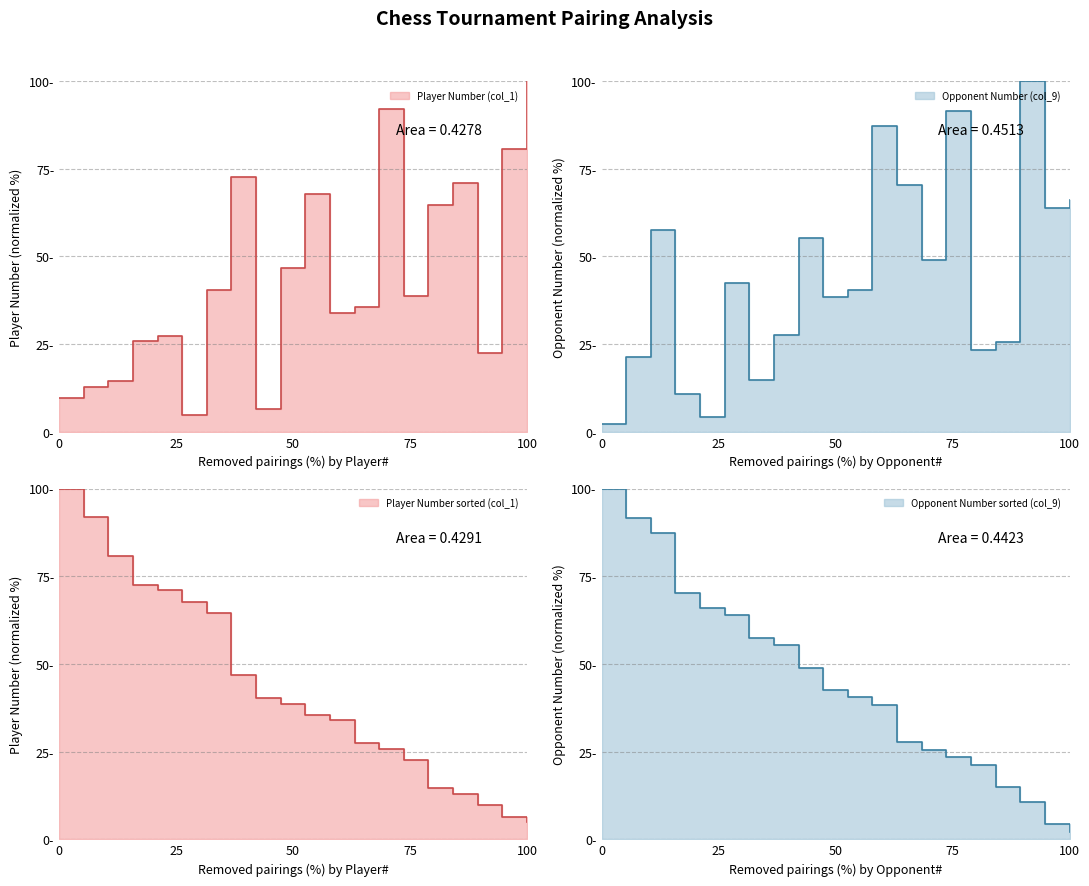

What is the greatest value displayed?

100.0